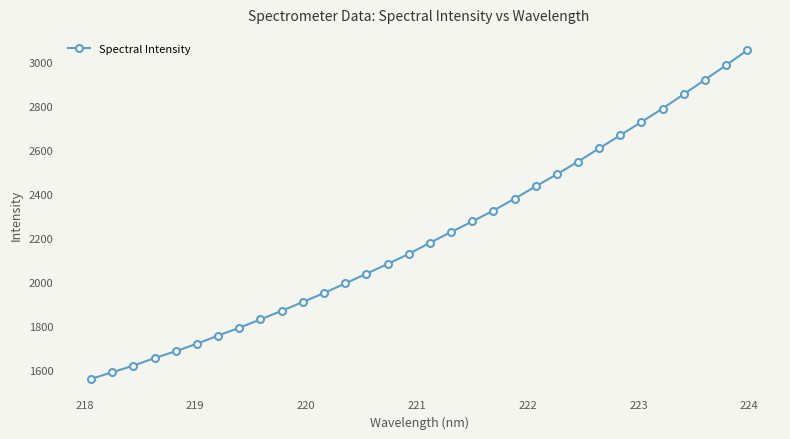

True or false: there are more than 2 points higher than both neighbors.

False